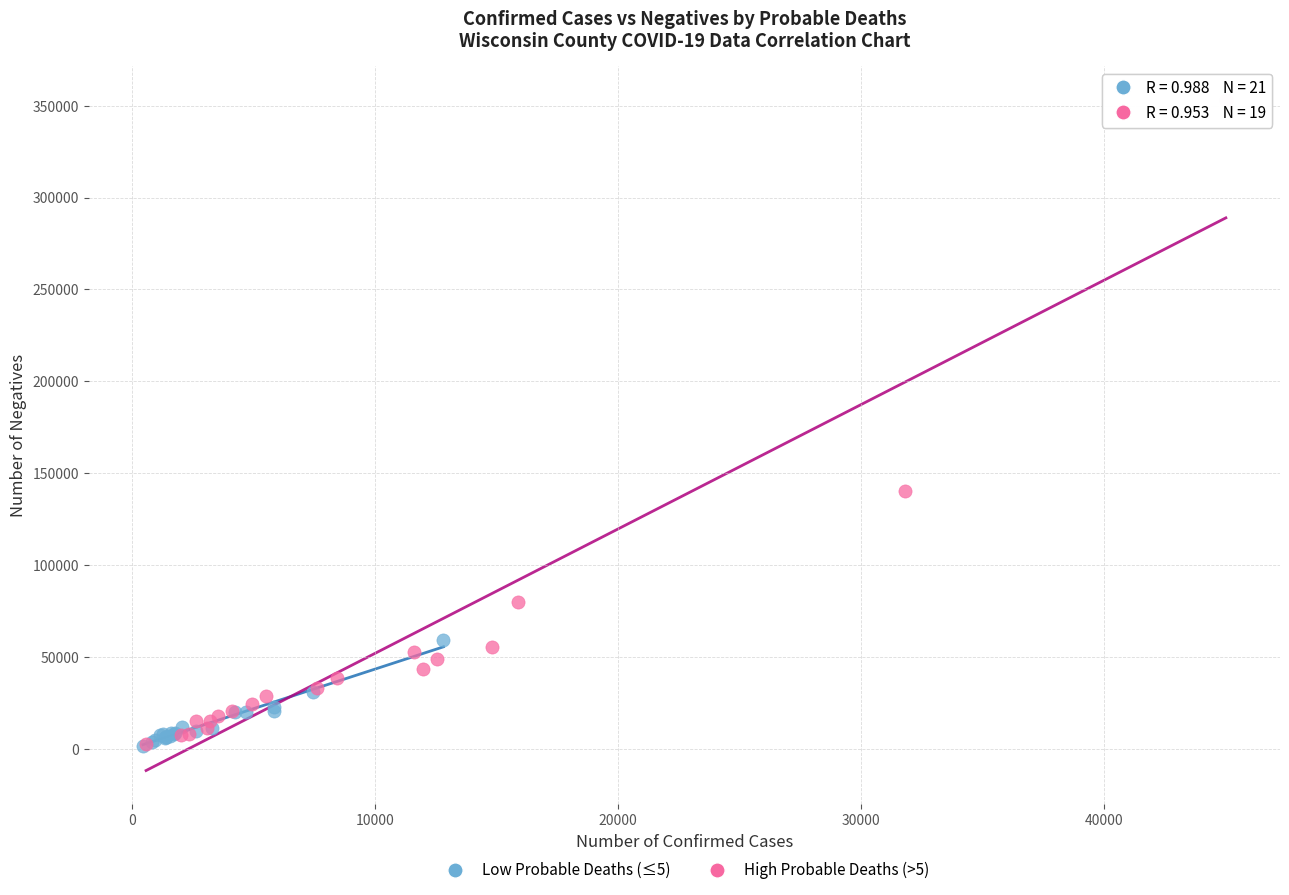

Which series contains the highest Y value?

High Probable Deaths (>5)